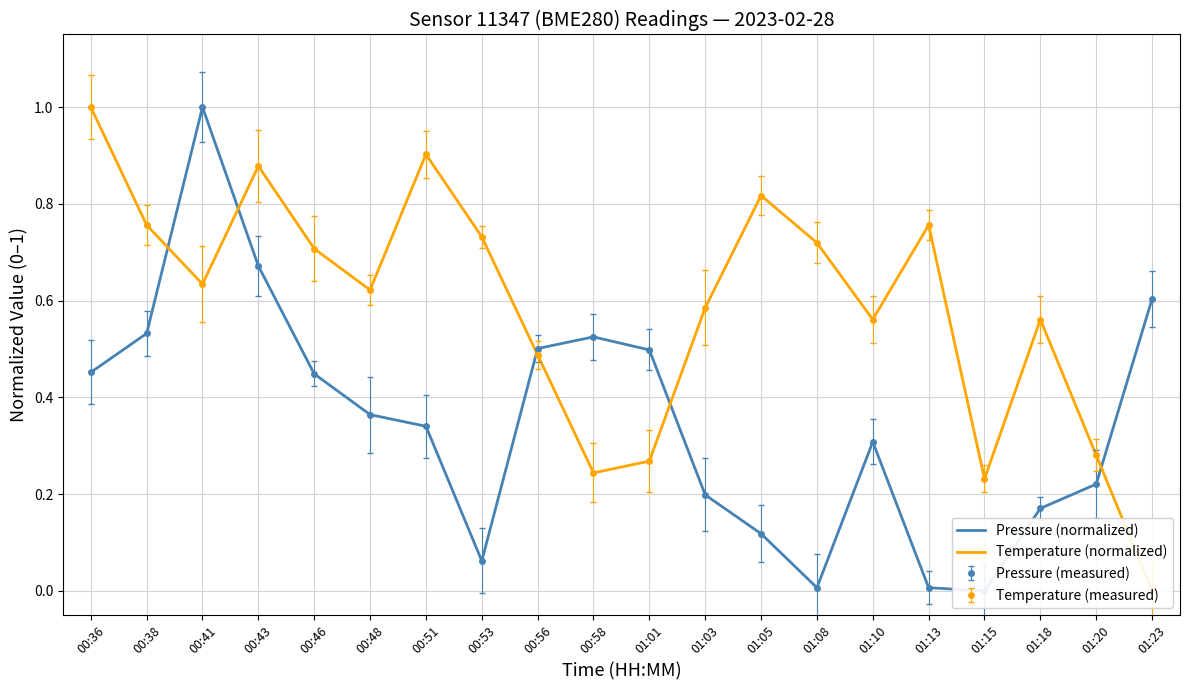

What position from the left is 00:48?

6